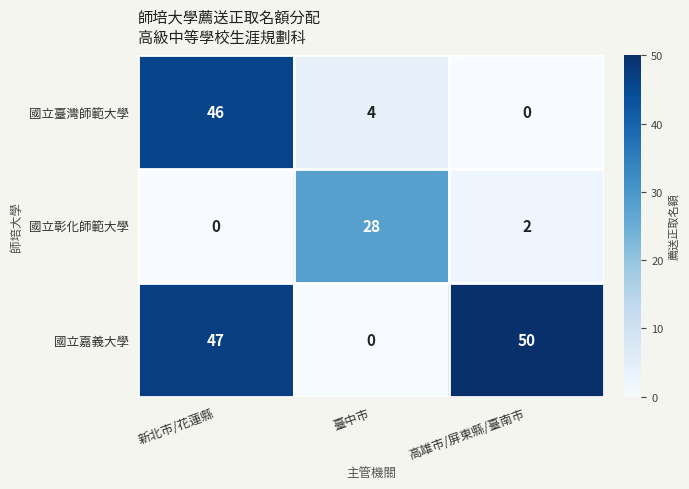

At which label does 國立彰化師範大學 first exceed 2?

臺中市